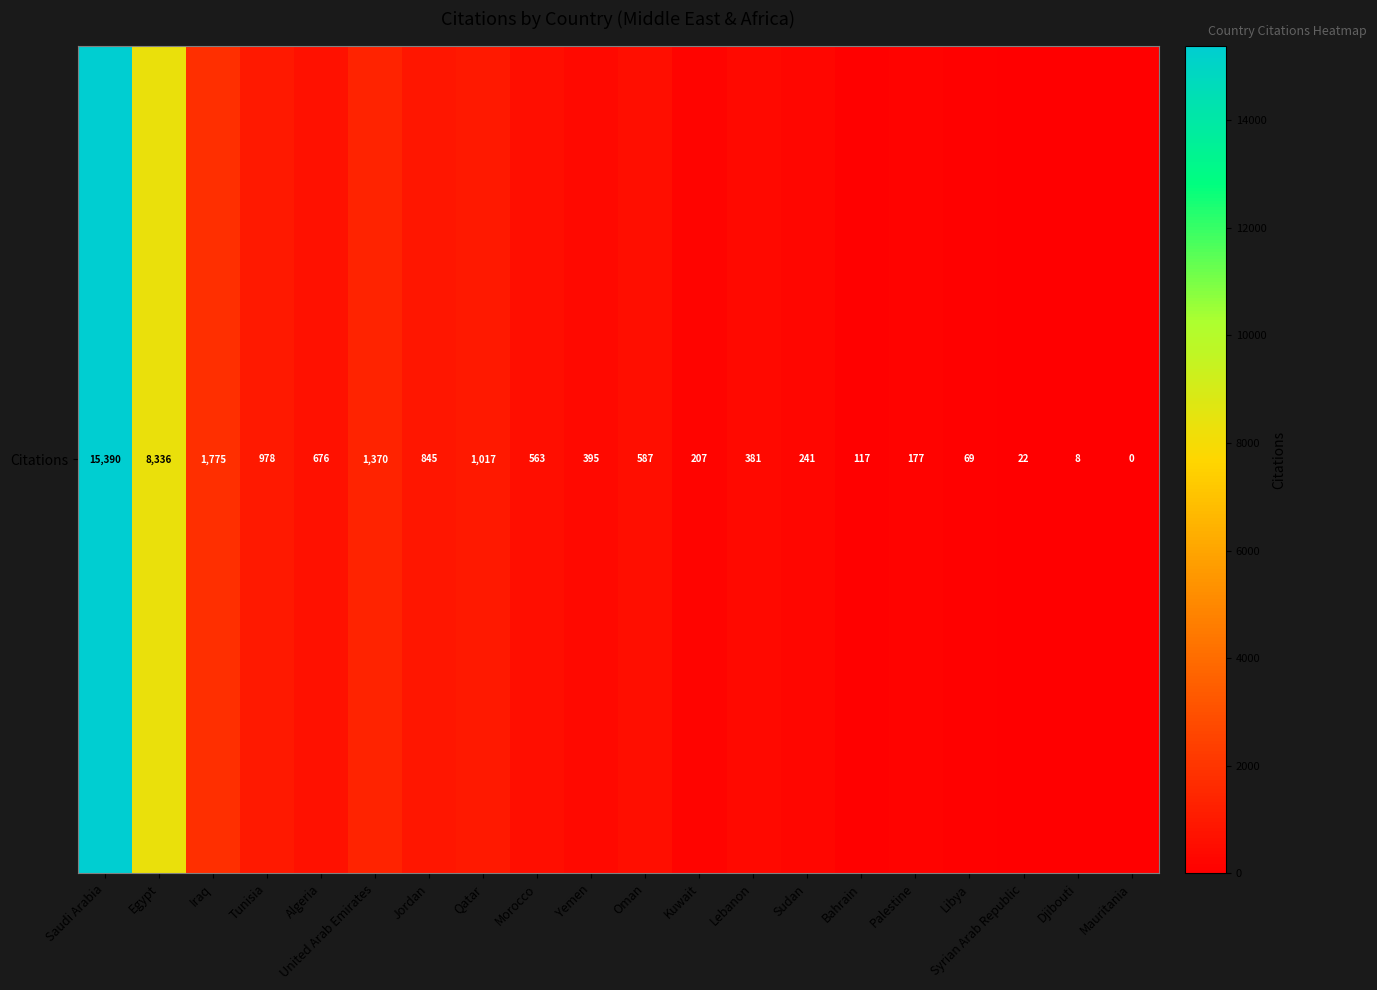

List the labels in order of value, largest first.

Saudi Arabia, Egypt, Iraq, United Arab Emirates, Qatar, Tunisia, Jordan, Algeria, Oman, Morocco, Yemen, Lebanon, Sudan, Kuwait, Palestine, Bahrain, Libya, Syrian Arab Republic, Djibouti, Mauritania